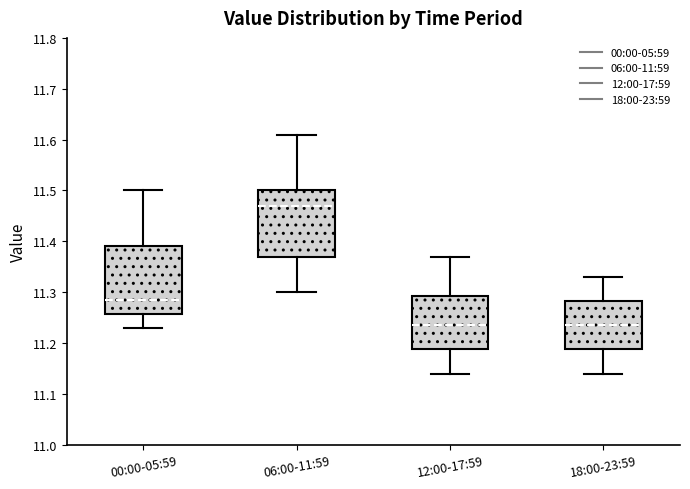

Which box has the highest median line?

06:00-11:59